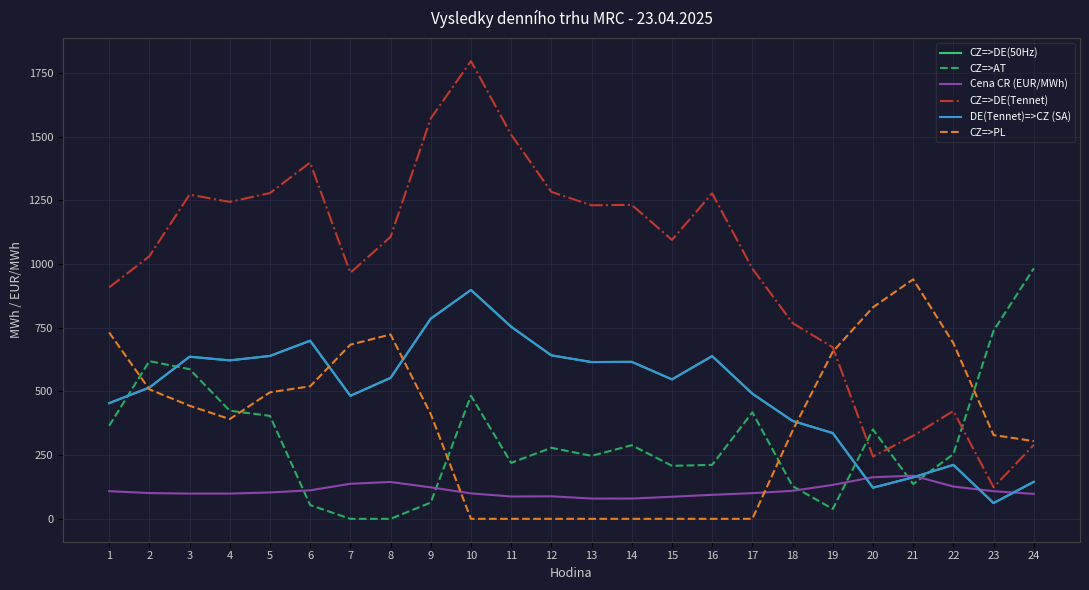

True or false: CZ=>DE(Tennet) and CZ=>DE(50Hz) cross at least once.

False